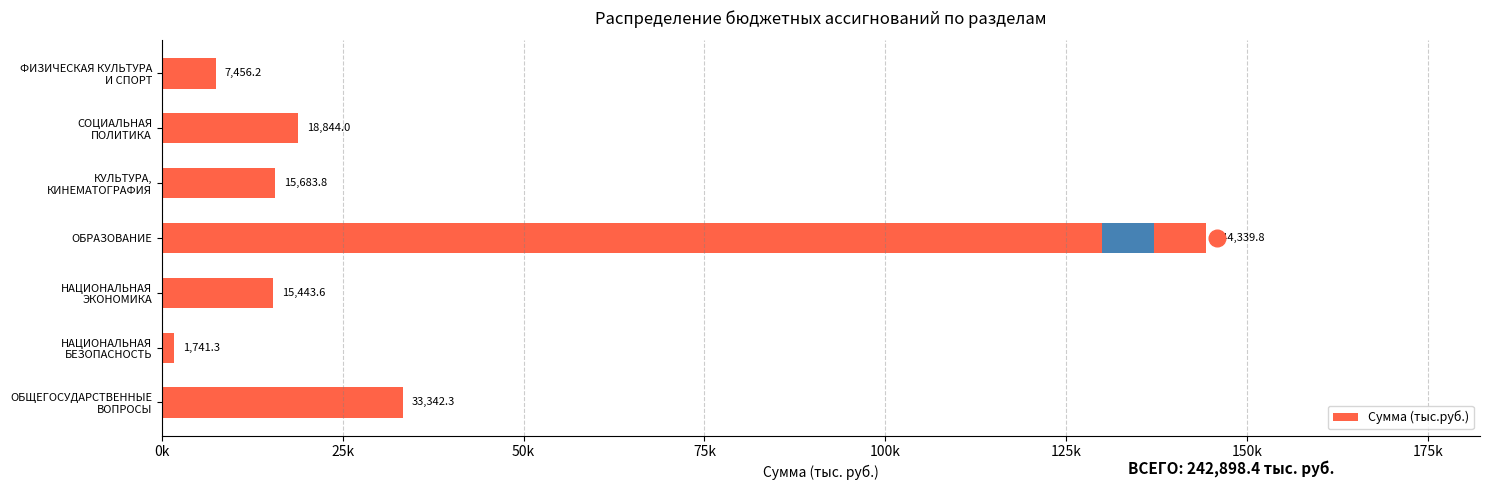

What is the change in value from НАЦИОНАЛЬНАЯ ЭКОНОМИКА to ФИЗИЧЕСКАЯ КУЛЬТУРА И СПОРТ?

-7987.4